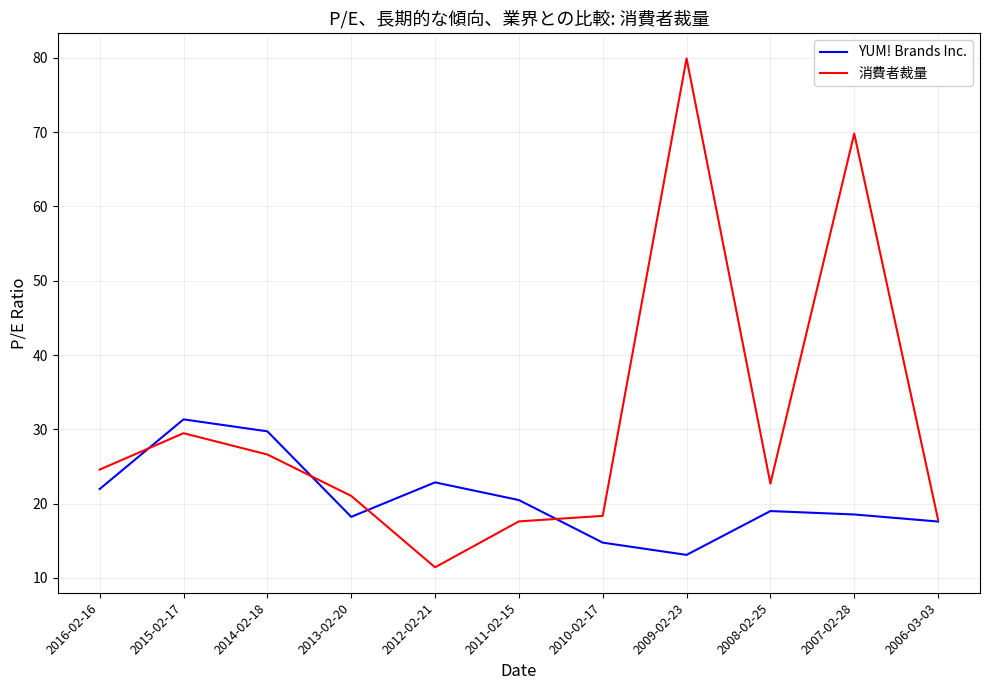

True or false: 消費者裁量 and YUM! Brands Inc. cross at least once.

True